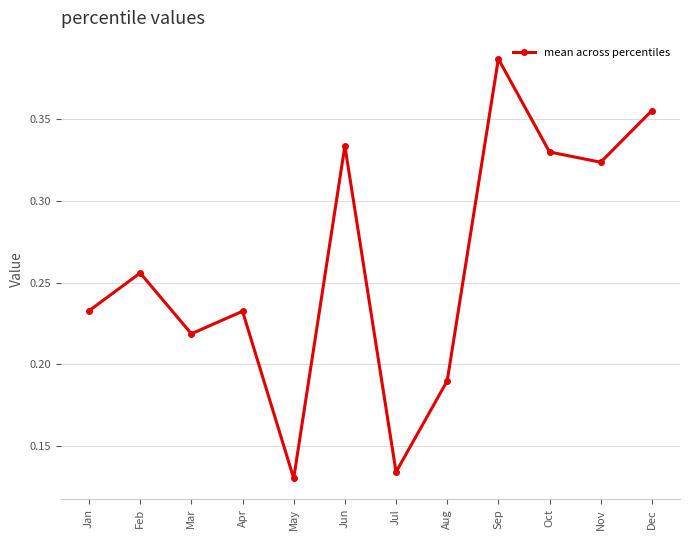

Which has a higher value, Apr or May?

Apr